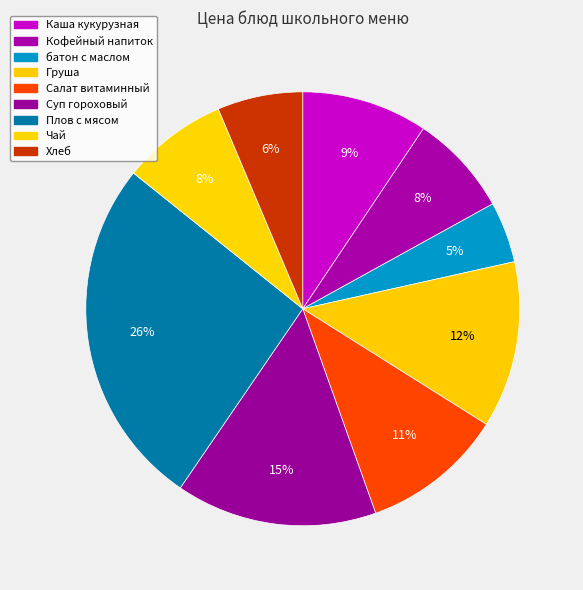

Is it true that батон с маслом is 5% of the pie?

True